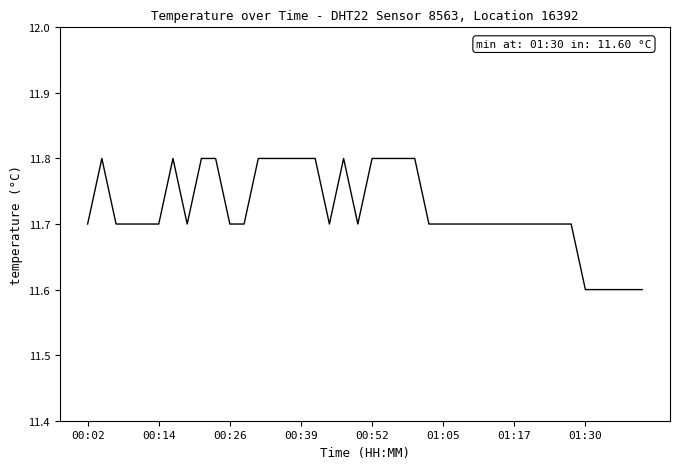

Count the values in the range 11 to 12.

40